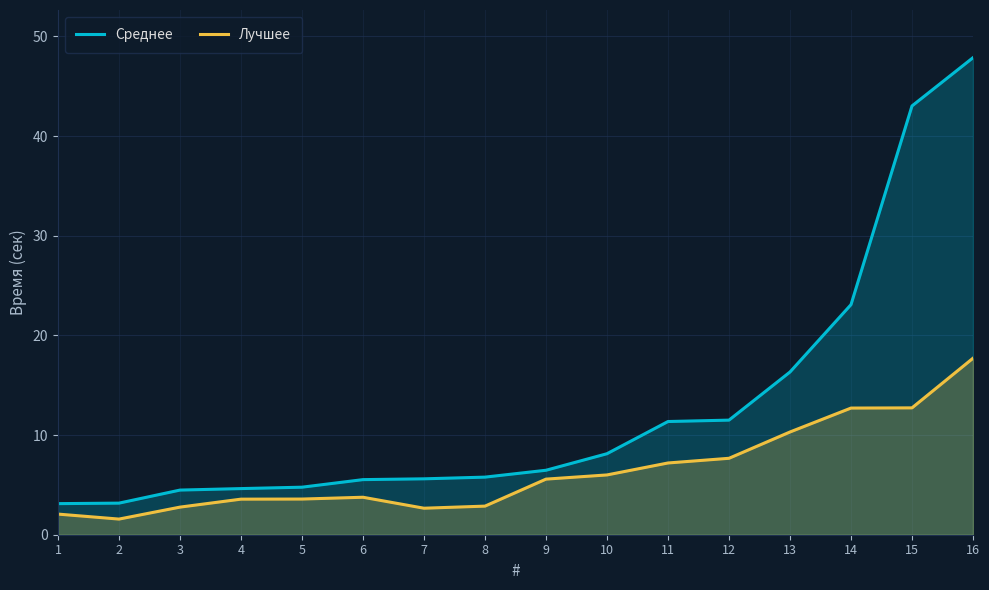

True or false: Среднее has a value of 43.0 at 15.

True